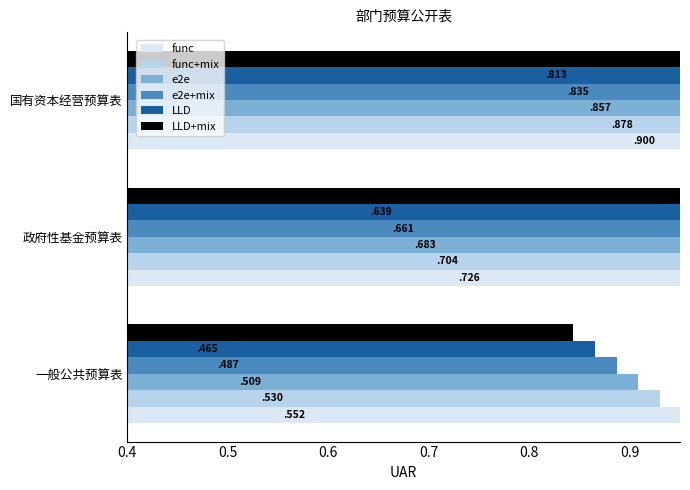

Which series has the largest range (max minus min)?

LLD+mix